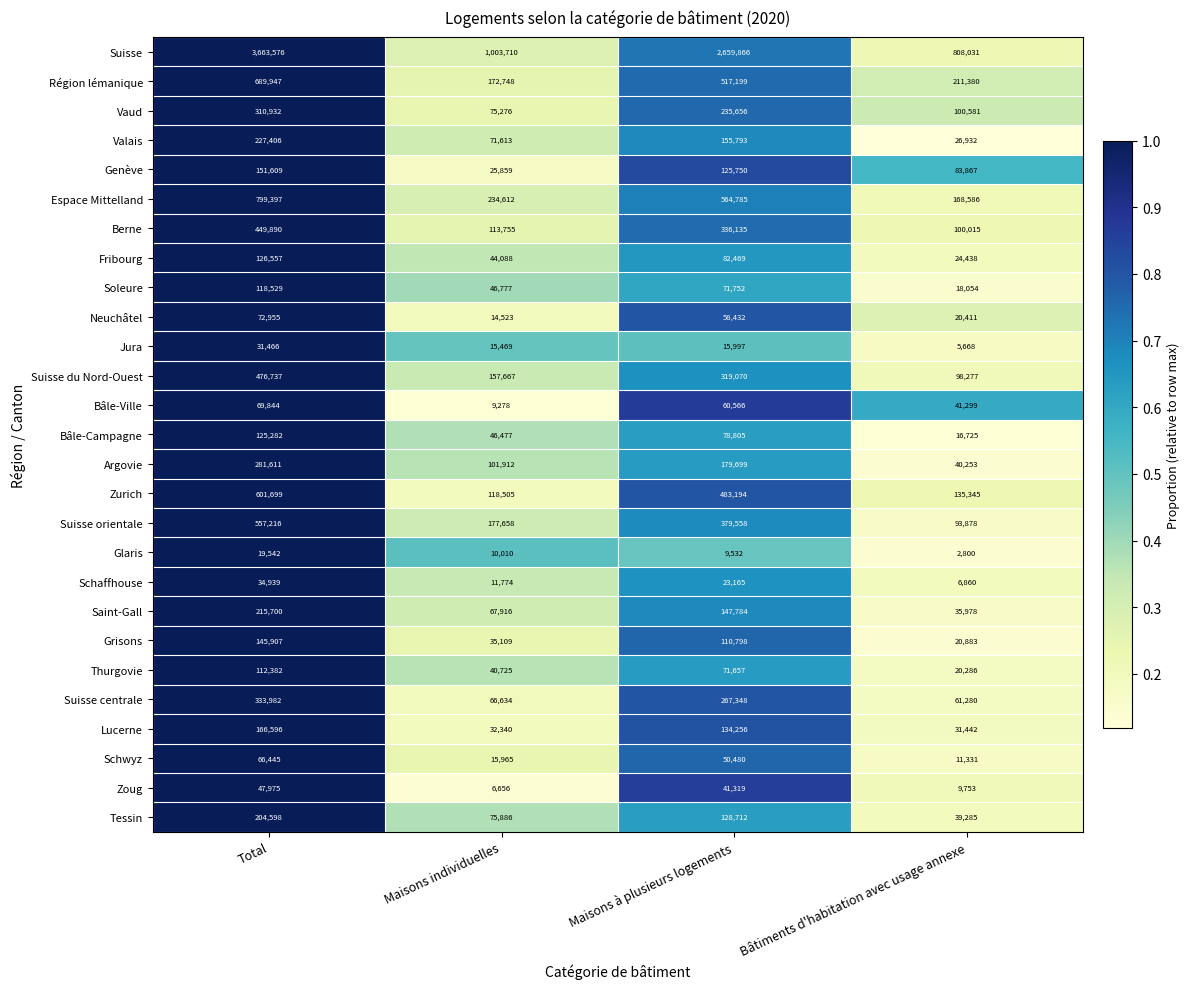

Between Total and Bâtiments d'habitation avec usage annexe, which series saw the biggest shift?

Suisse